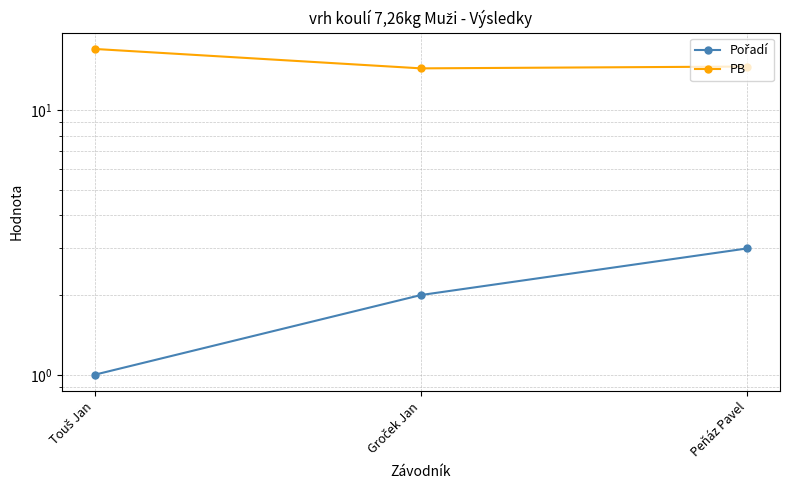

Is the value of Pořadí at Groček Jan greater than the value of PB at Groček Jan?

No